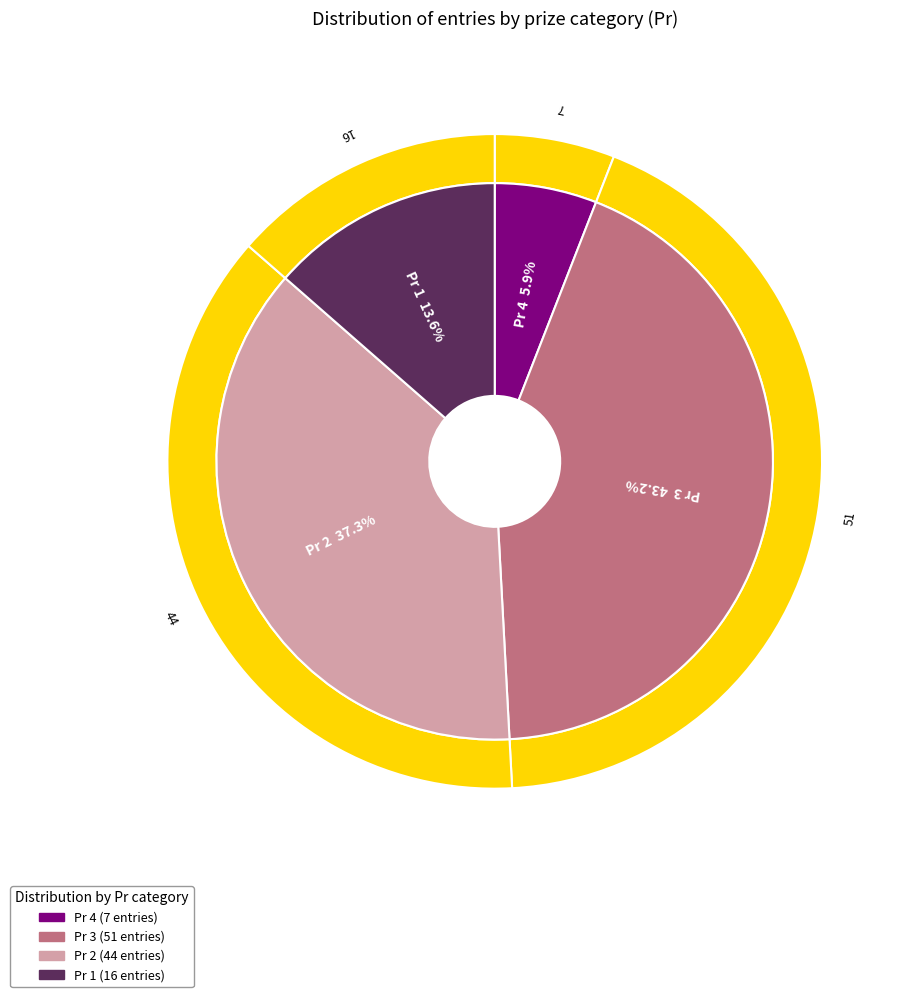

Does 4 account for over 50% of the chart?

No